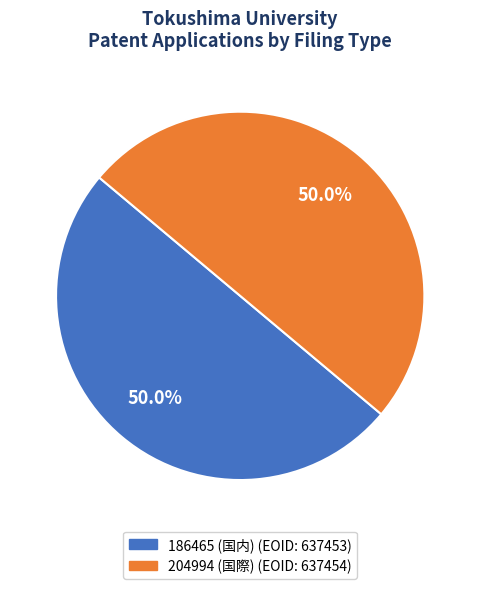

To the nearest percent, what is the combined percentage of 186465 (国内) and 204994 (国際)?

100%